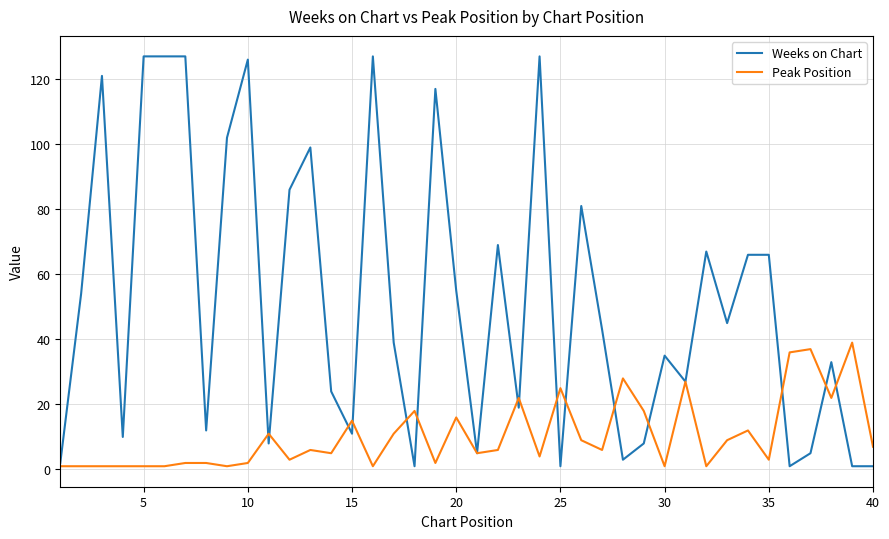

Which series has the widest spread of values?

Weeks on Chart